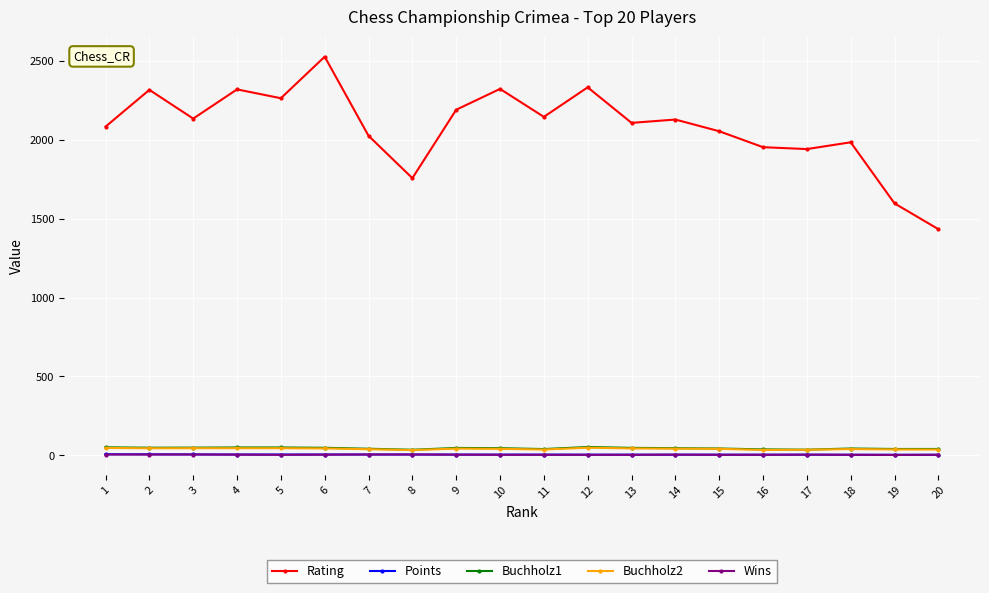

The value of Rating at 9 is 2189.0. True or false?

True